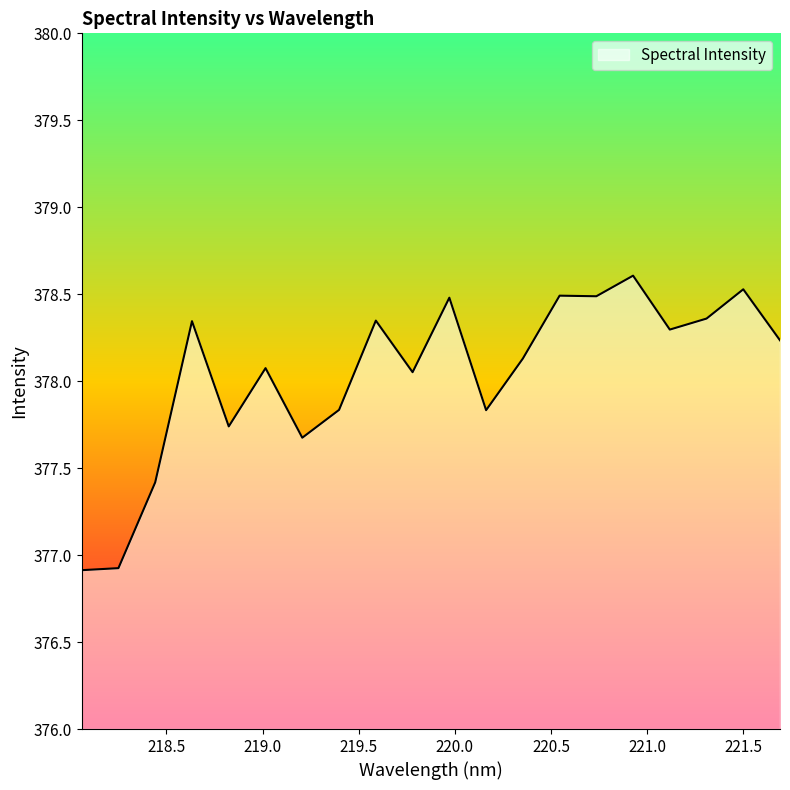

What is the difference between the maximum and minimum values?

1.7